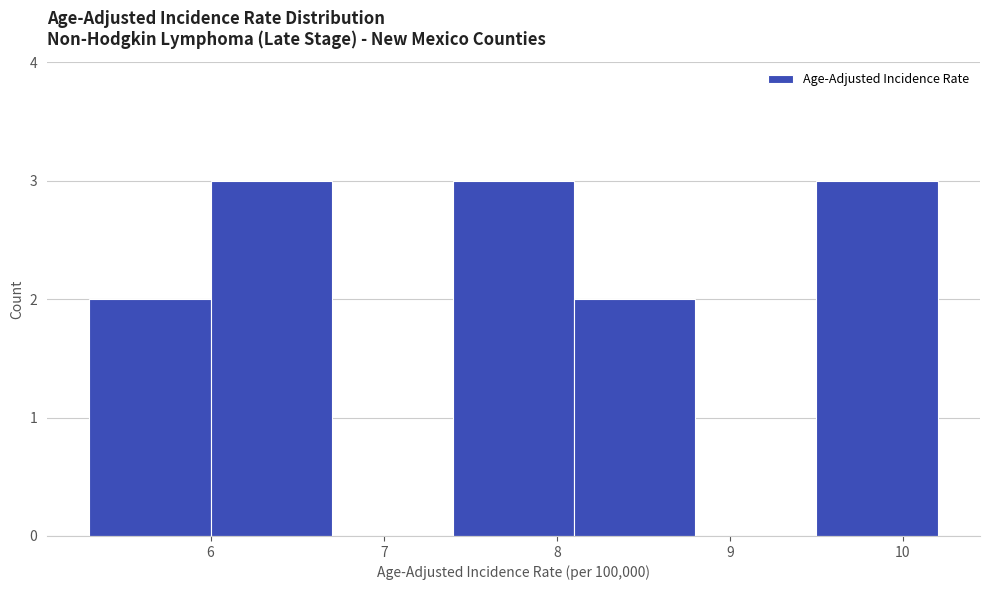

Reading left to right, list every bar in this chart as the range it spans on the x-axis followed by its height. The values are not printed on the chart, so give them approximately, as read against the axis.

5.3 to 6.0: 2
6.0 to 6.7: 3
6.7 to 7.4: 0
7.4 to 8.1: 3
8.1 to 8.8: 2
8.8 to 9.5: 0
9.5 to 10.2: 3